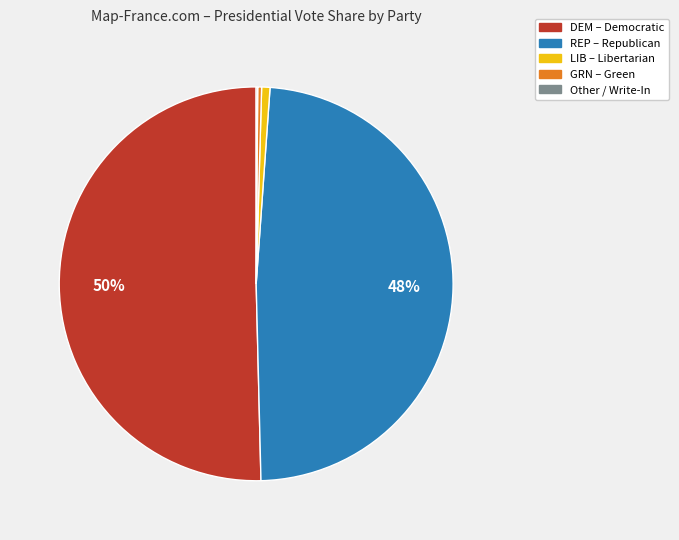

What is the majority slice?

DEM